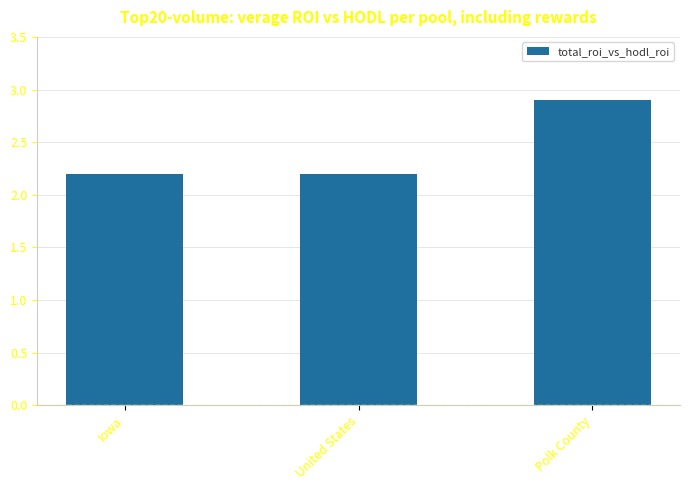

Is it true that the value at Iowa is 2.2?

True